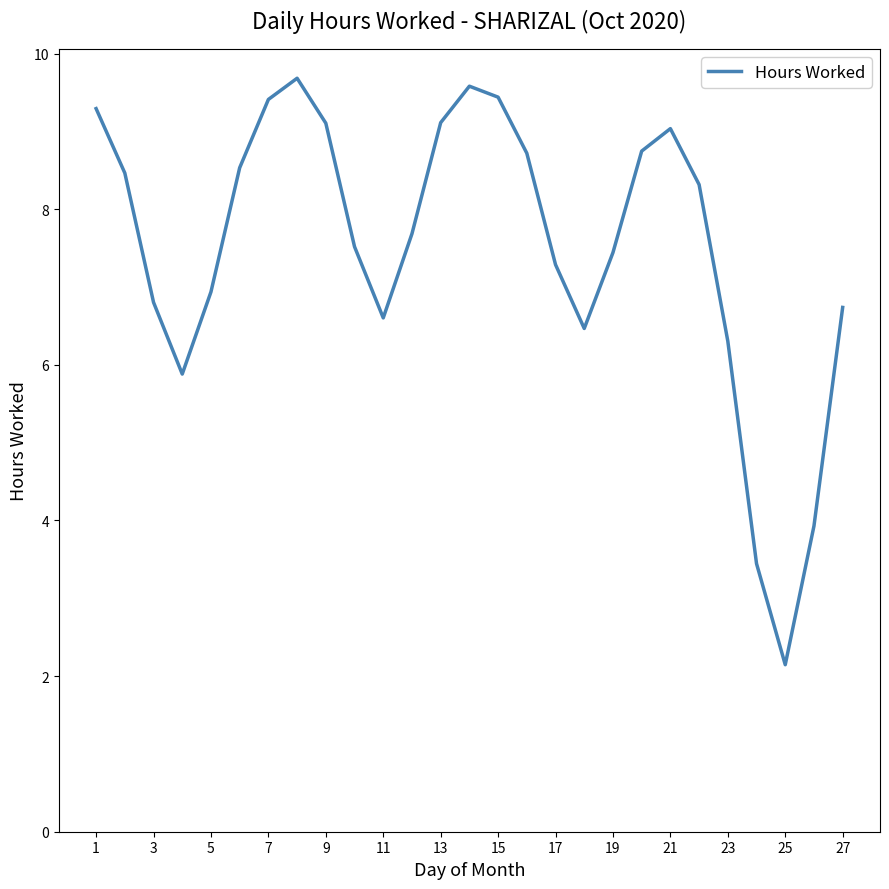

What is the greatest value displayed?

9.7